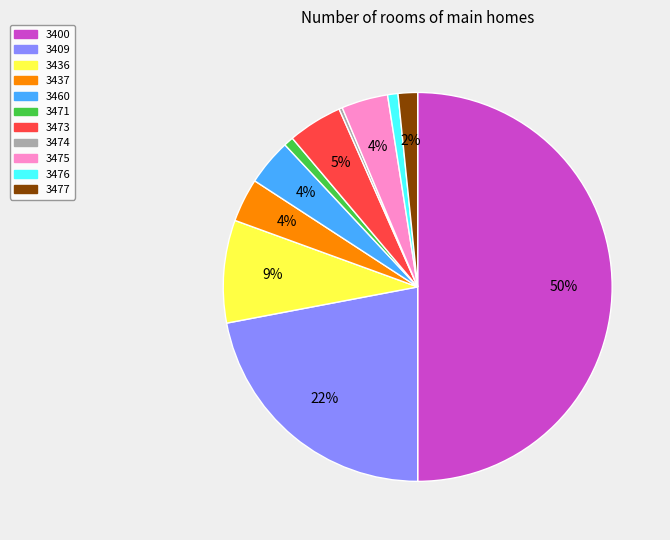

Is it true that 3473 is 11% of the pie?

False